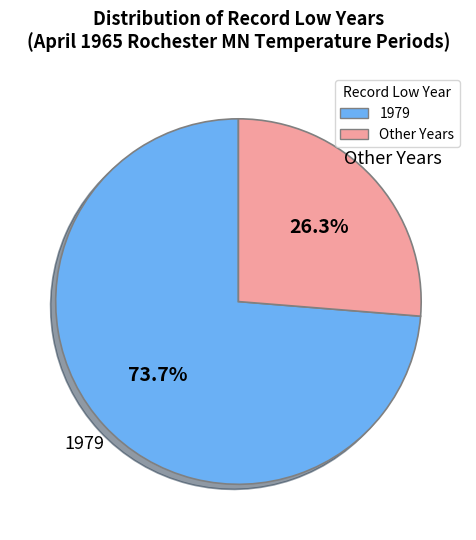

Rank the categories by value from lowest to highest.

Other Years, 1979